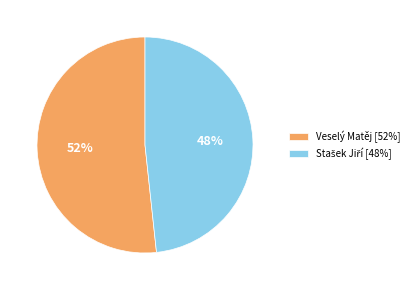

To the nearest percent, what is the average slice percentage?

50%